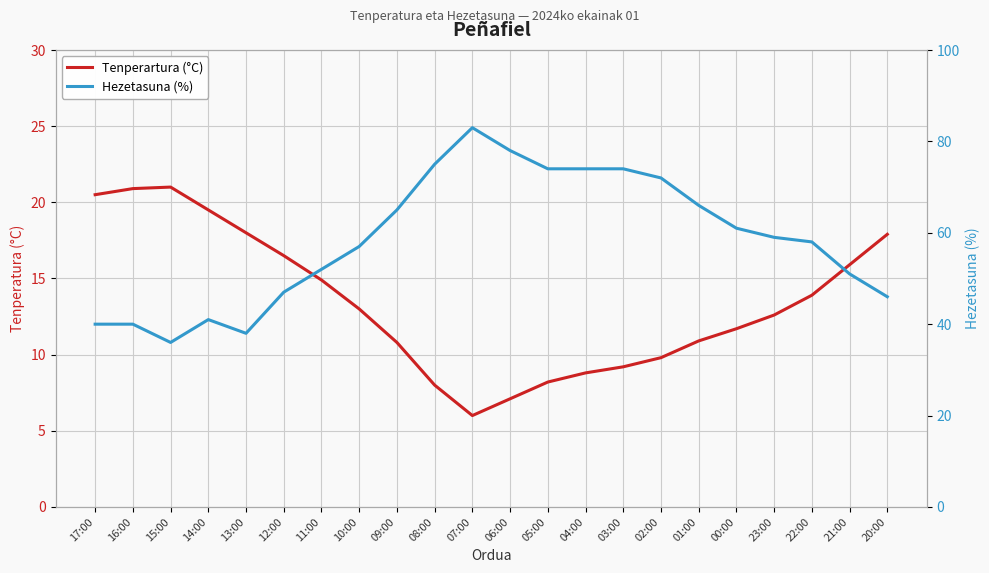

True or false: Hezetasuna (%) and Tenperartura (°C) intersect in this chart.

False